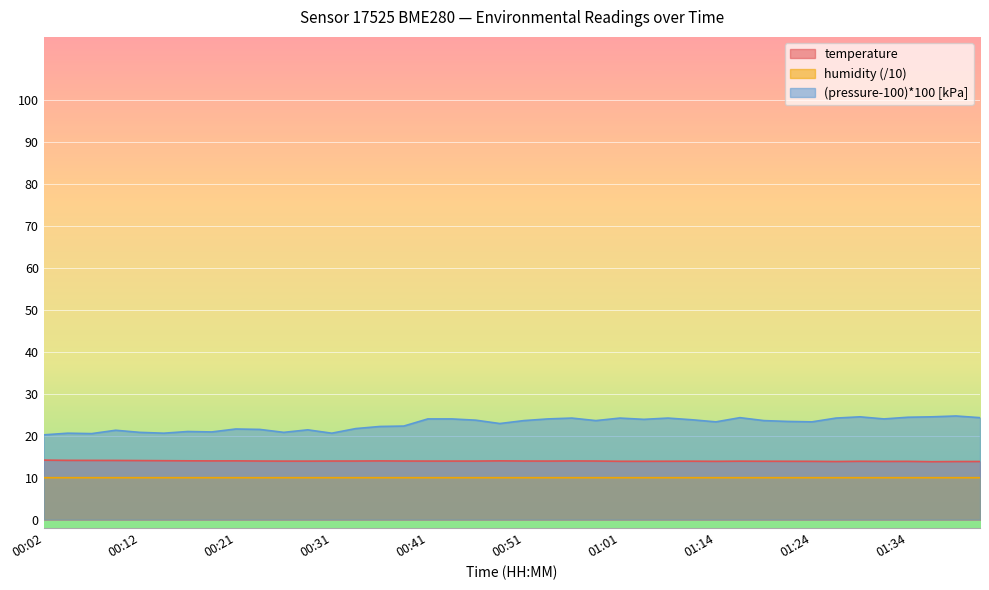

True or false: humidity and temperature intersect in this chart.

False